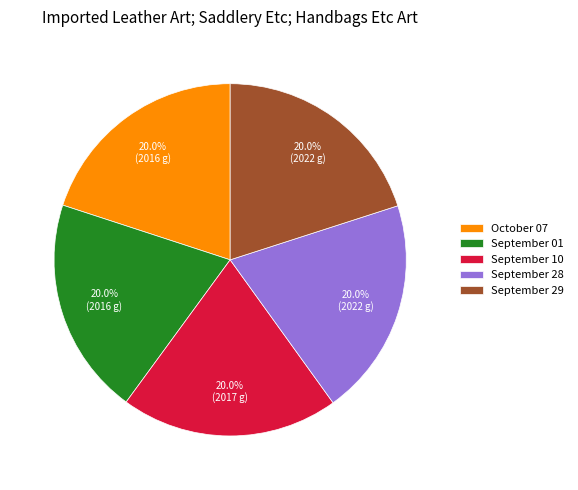

Approximately how many times larger is the value at September 28 compared to September 29?

1.0